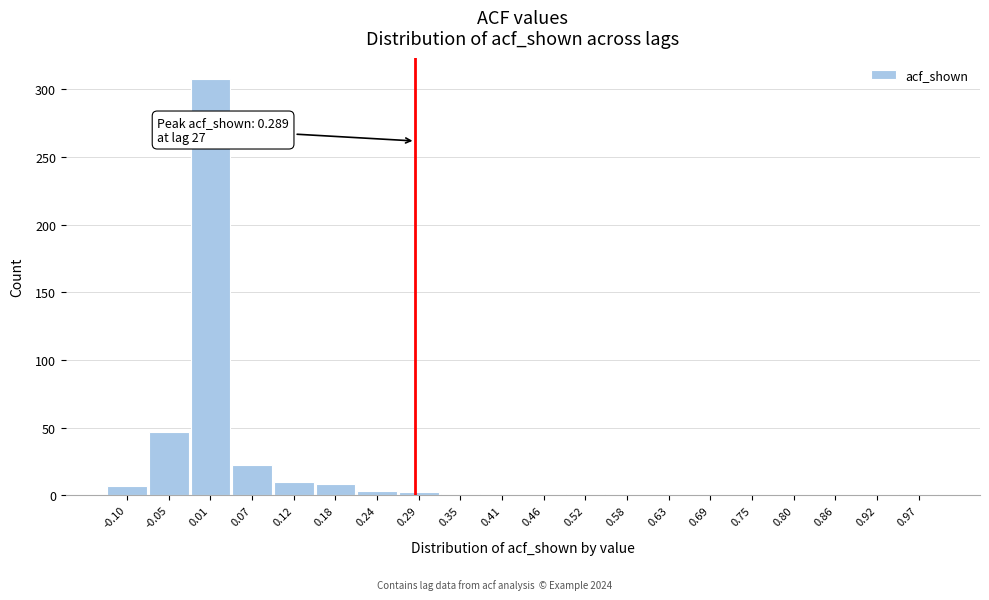

Which range on the x-axis has the tallest bar?

-0.02 to 0.04